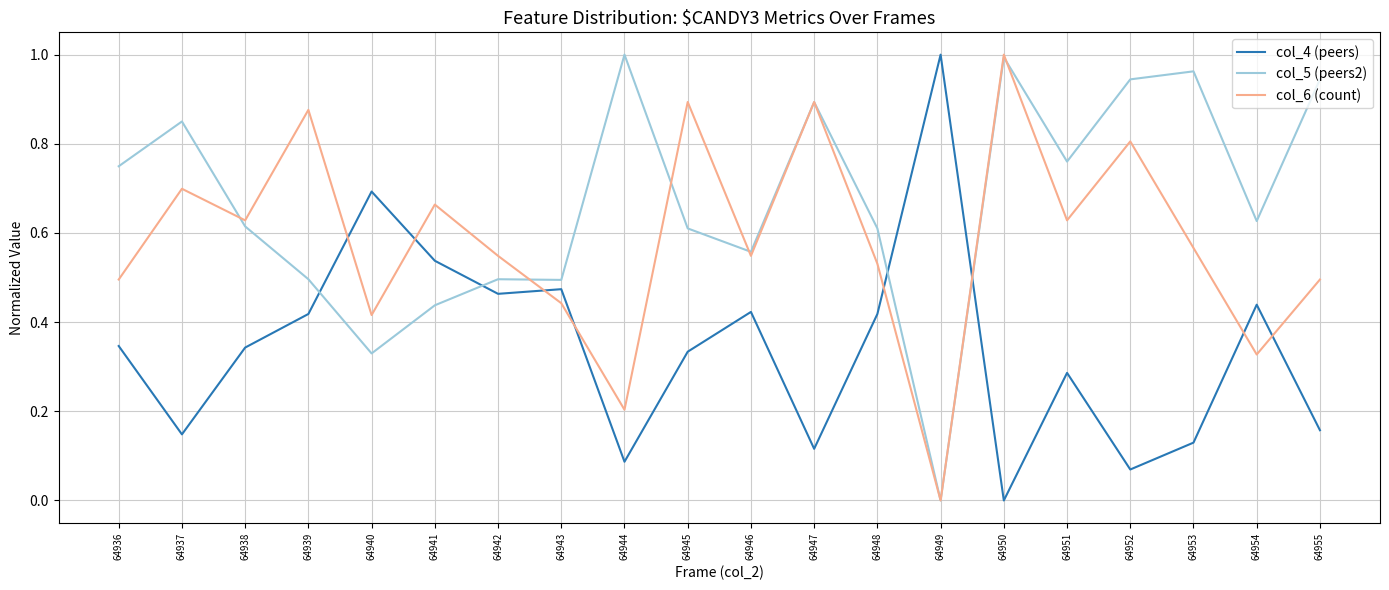

Where is col_5 (peers2) nearest to the value 0?

64949